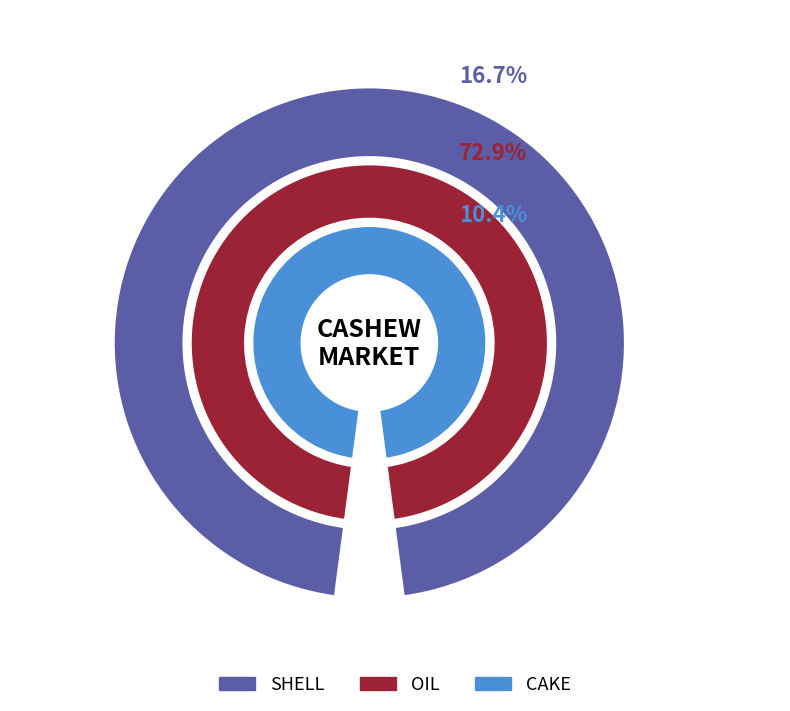

To the nearest percent, what percentage of the pie is SHELL?

17%